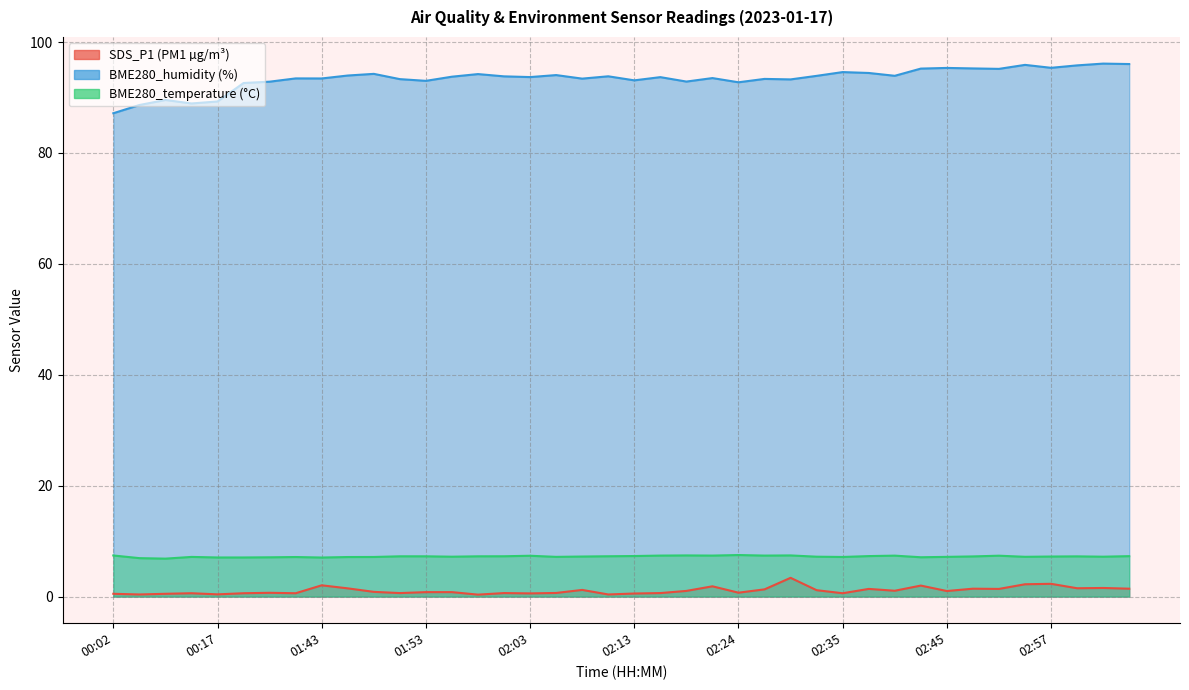

What is the label of the 4th point from the left?

00:15